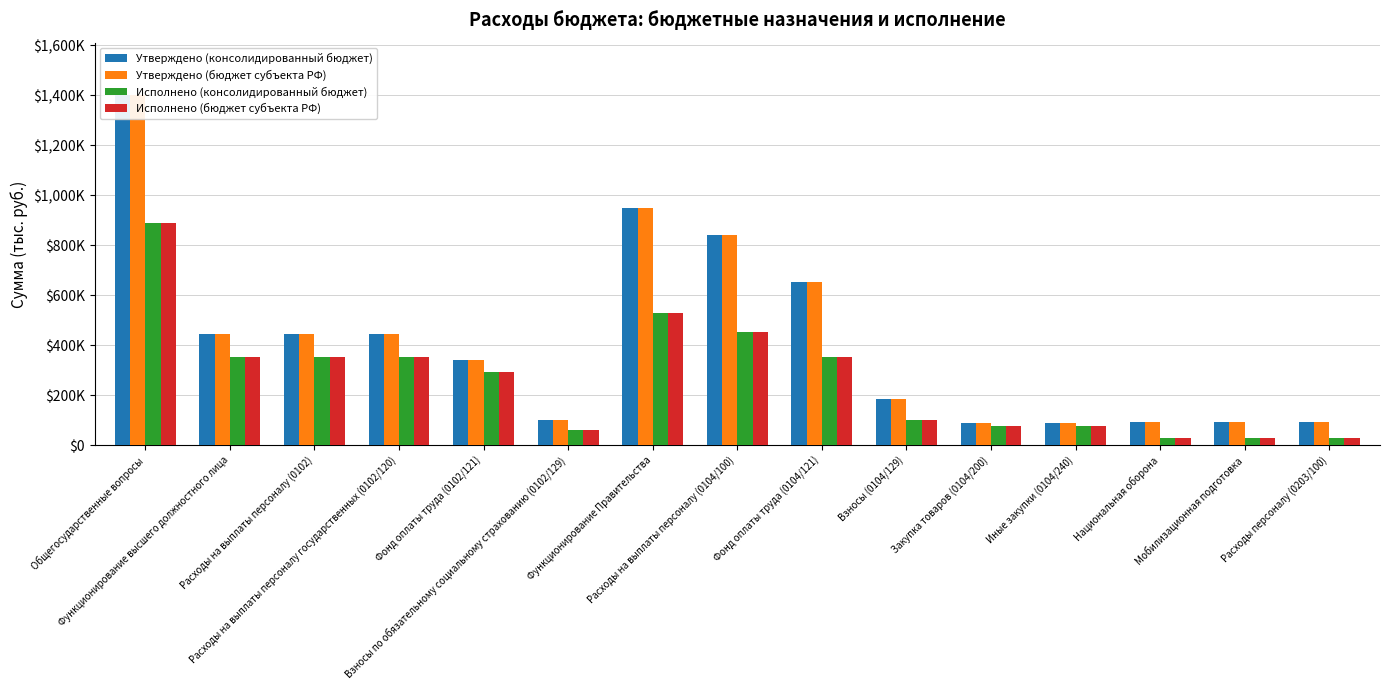

Where is Утверждено (консолидированный бюджет) nearest to the value 745476?

Фонд оплаты труда (0104/121)